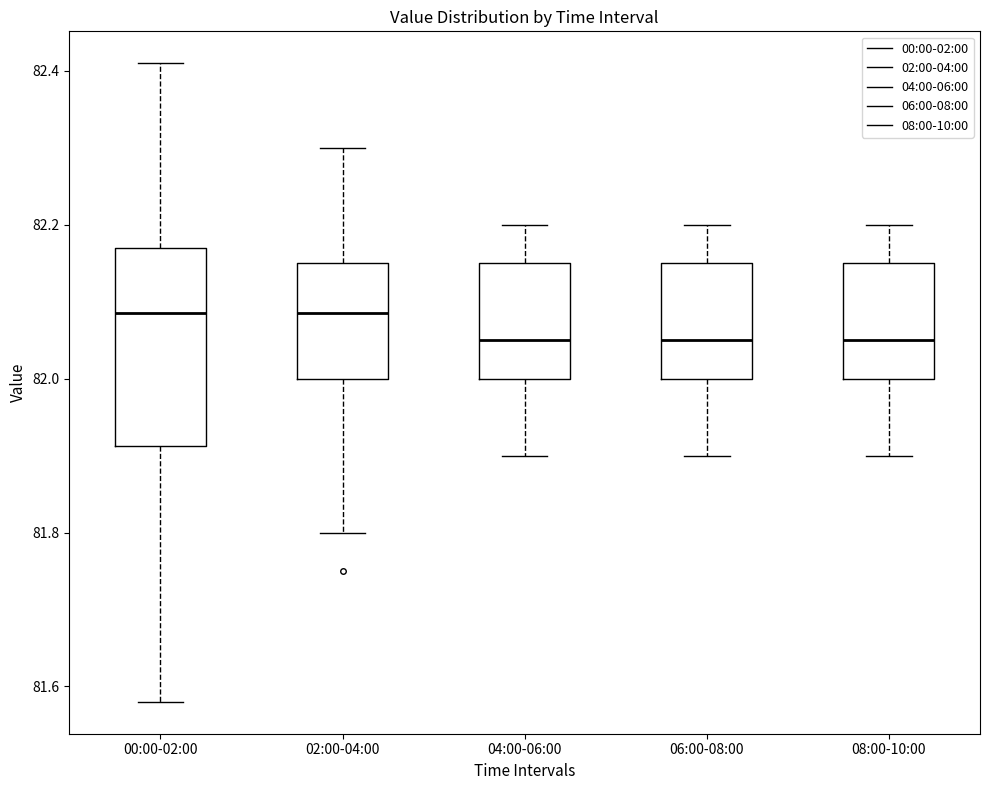

Reading left to right, read every box against the y-axis: the position of its median line, the range the box covers, and the ends of its whiskers. The values are not printed on the chart, so give them approximately, as read against the axis.

00:00-02:00: median 82.08, box 81.92 to 82.18, whiskers 81.58 to 82.42
02:00-04:00: median 82.08, box 82.00 to 82.16, whiskers 81.80 to 82.30
04:00-06:00: median 82.06, box 82.00 to 82.16, whiskers 81.90 to 82.20
06:00-08:00: median 82.06, box 82.00 to 82.16, whiskers 81.90 to 82.20
08:00-10:00: median 82.06, box 82.00 to 82.16, whiskers 81.90 to 82.20